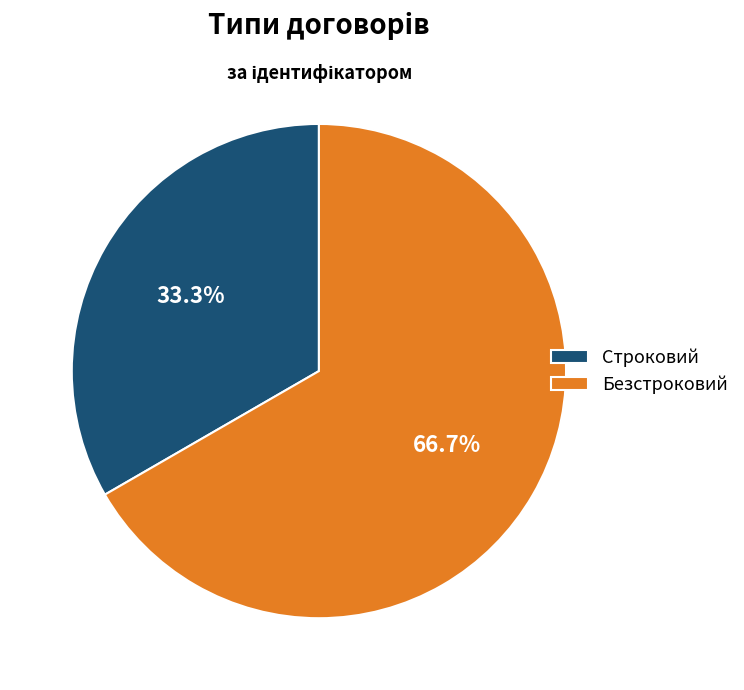

To the nearest percent, what is the difference between the largest and smallest slice percentages?

33%